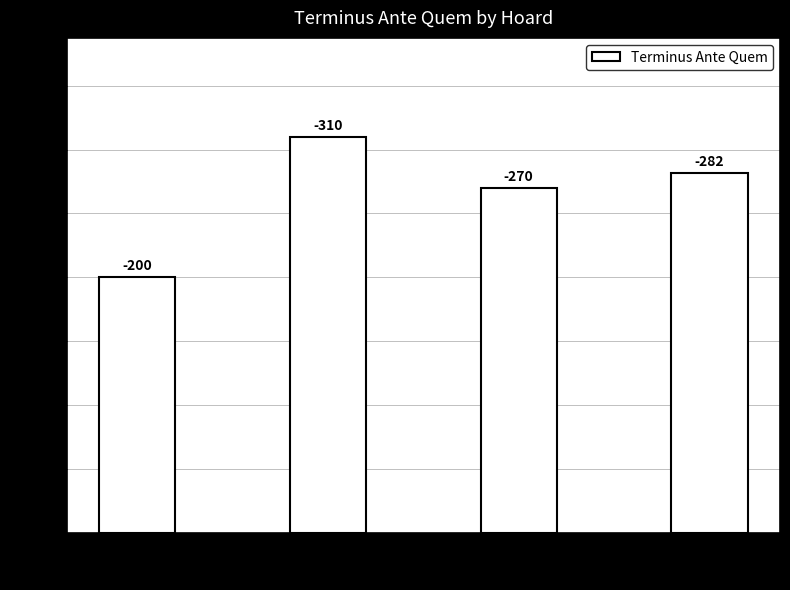

Rank the categories by value from lowest to highest.

IGCH 2030, IGCH 2180, IGCH 2198, IGCH 2147